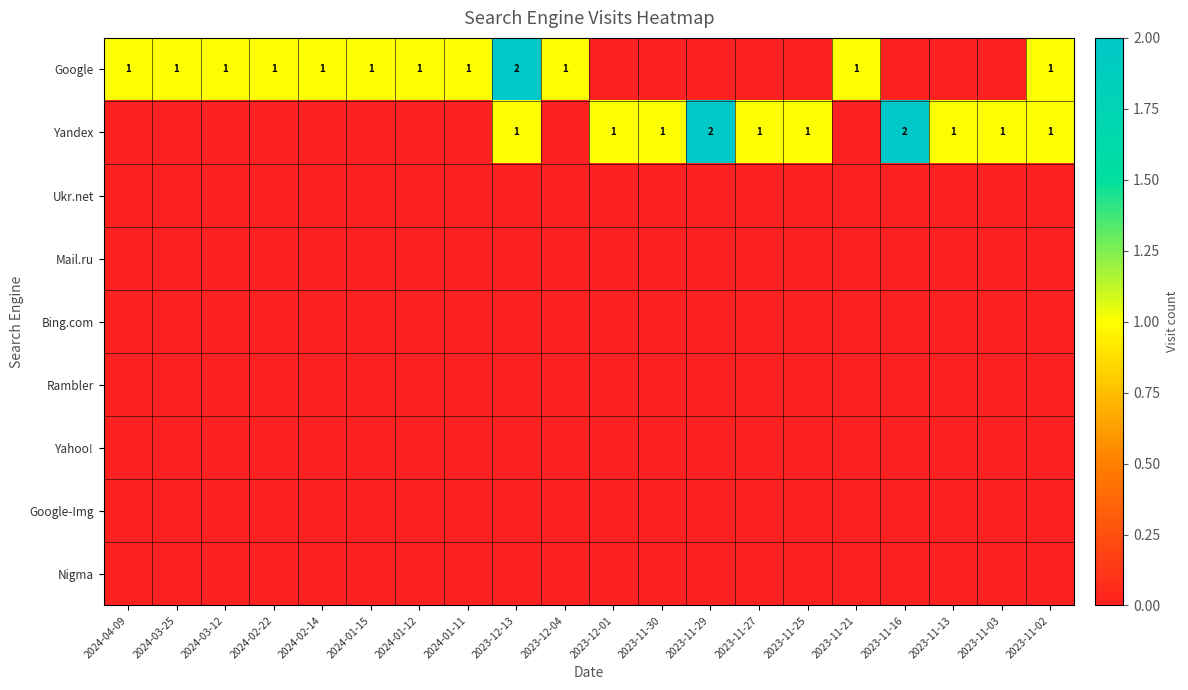

Is it true that Yandex equals 2 at 2023-11-29?

True